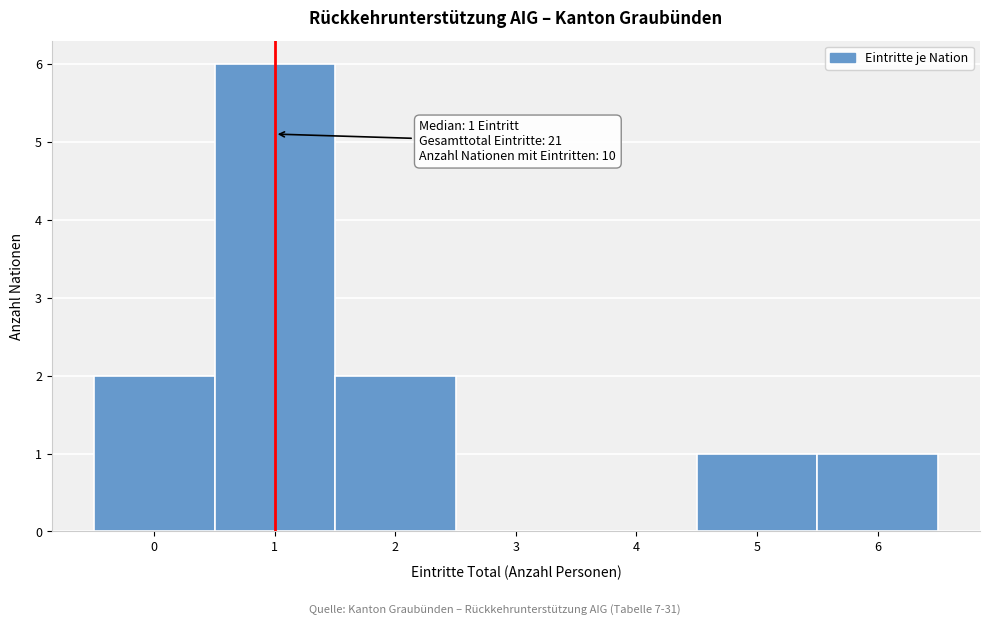

Over which range of the x-axis is the bar tallest?

0.5 to 1.5